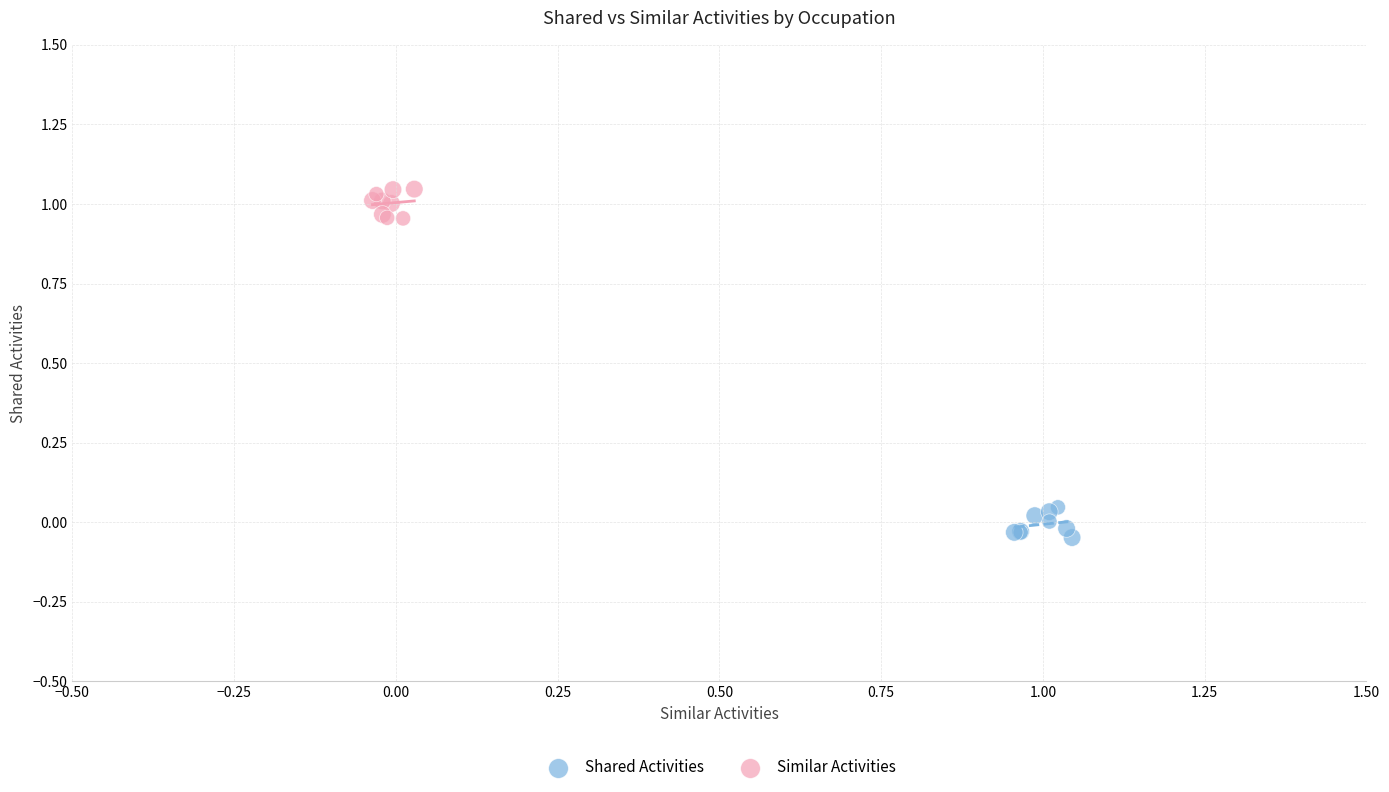

Which series reaches the maximum Y coordinate?

Similar Activities